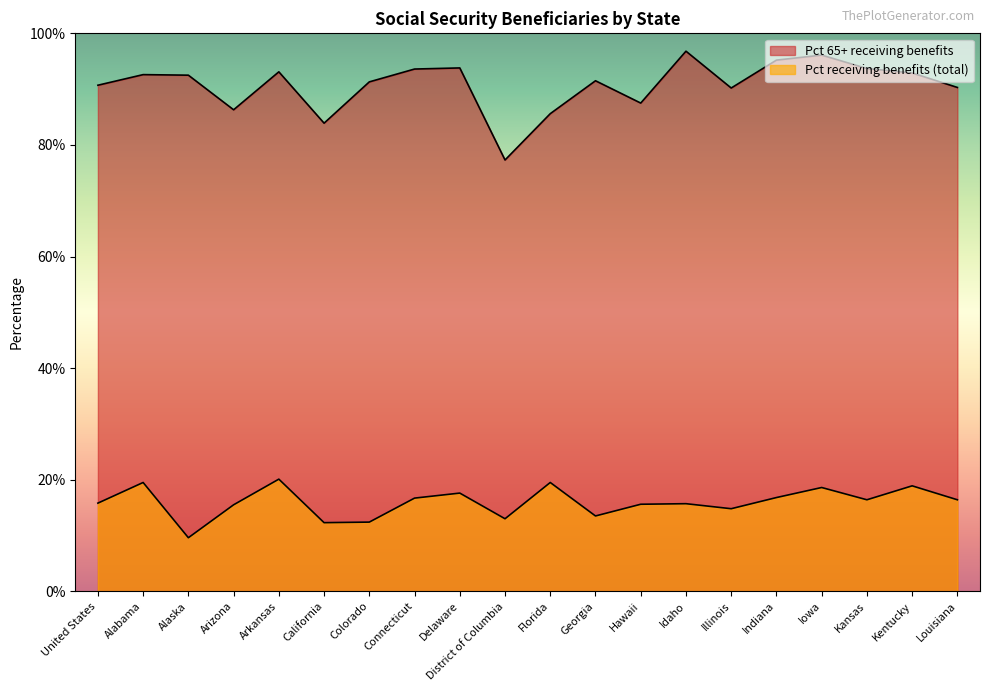

How many data points in Pct receiving benefits (total) are less than 16?

10